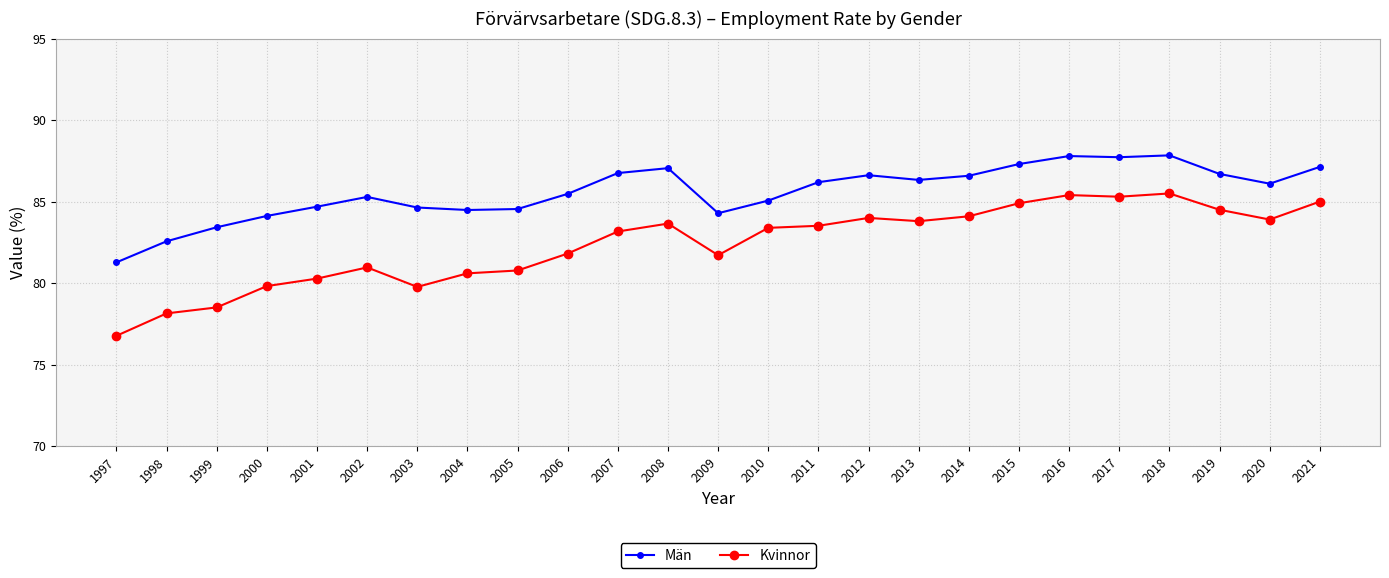

What is the difference between the maximum and minimum values in the Män series?

6.6